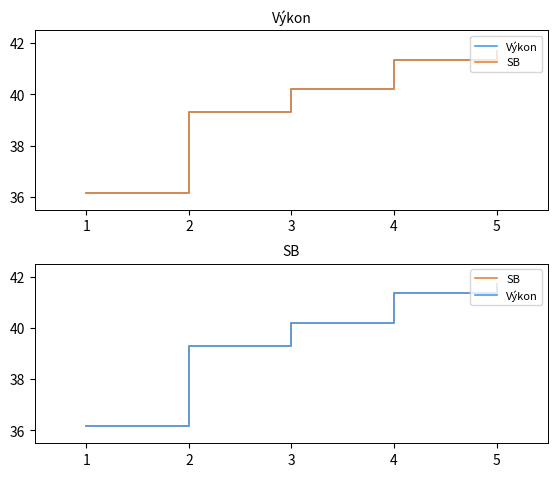

True or false: SB and Výkon intersect in this chart.

False